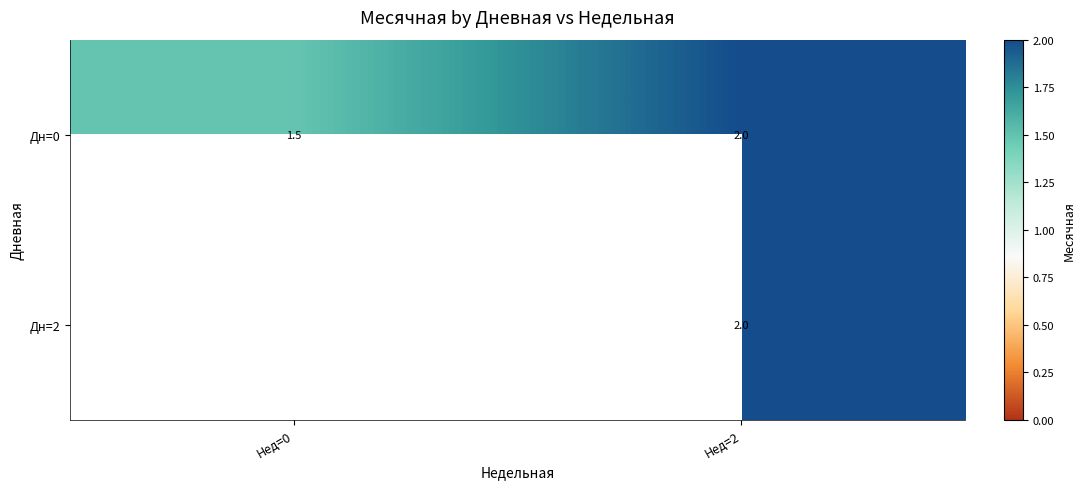

How many data points in Дн=0 are less than 2?

1